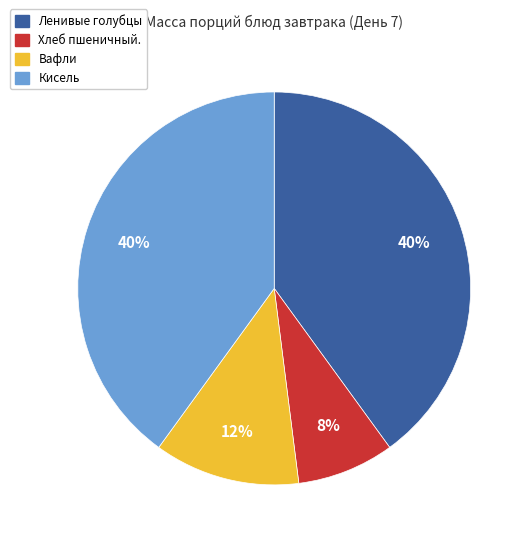

How many slices are in this pie chart?

4